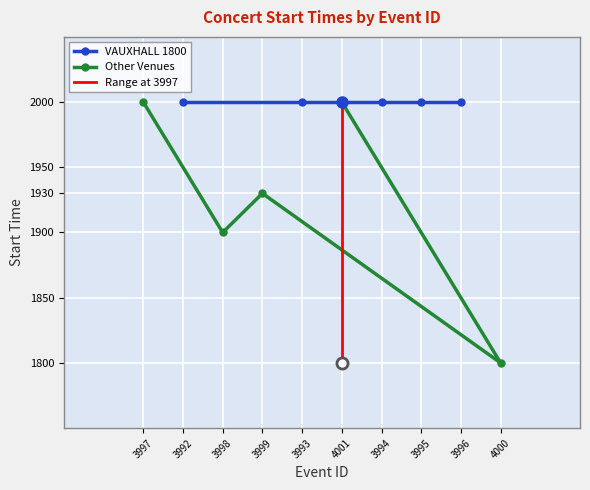

Which has a higher value, 3992 or 3994?

3992